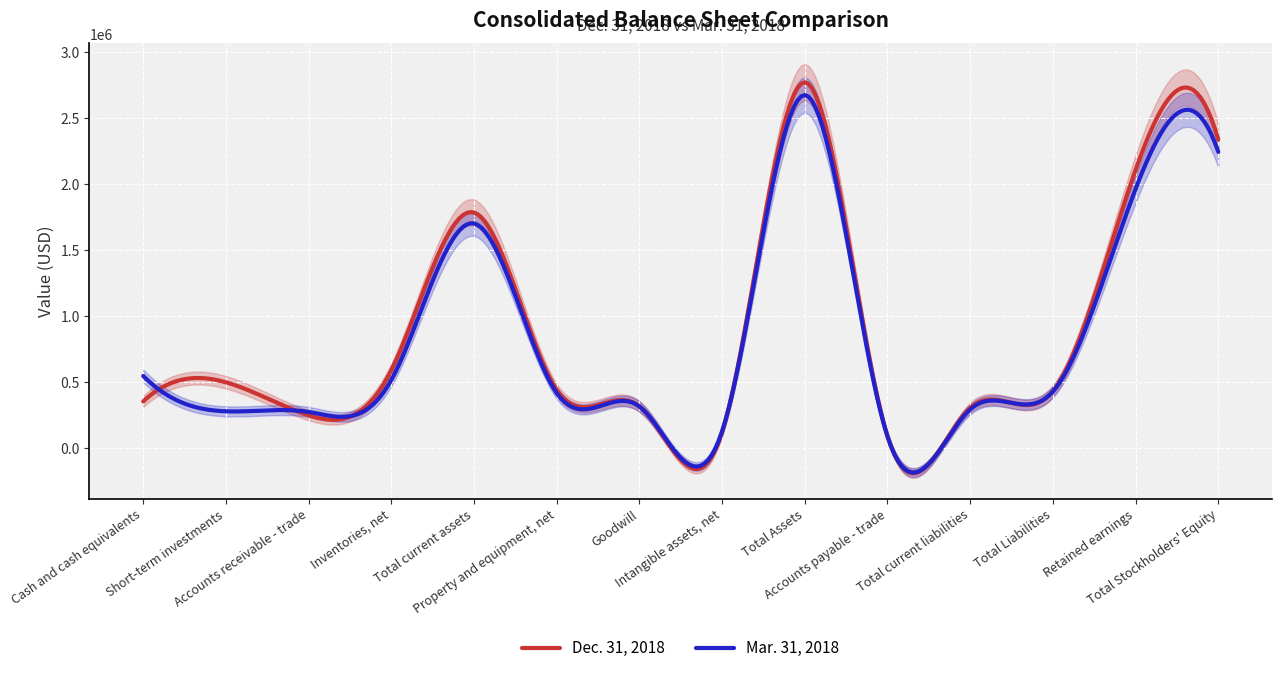

What is the highest value of the Dec. 31, 2018 series?

2769530.0